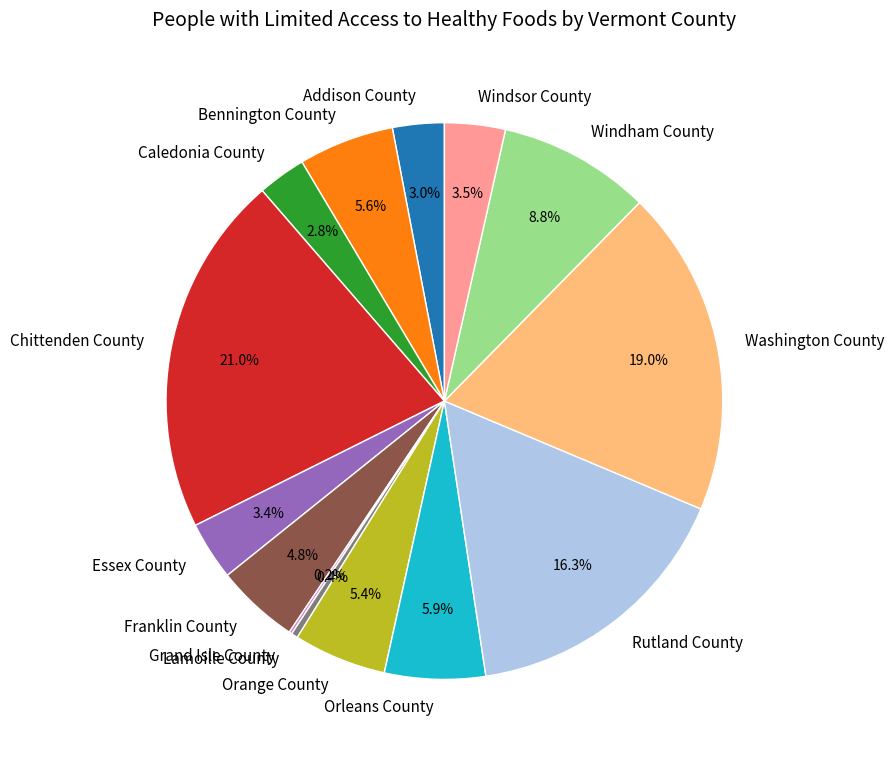

Is it true that Franklin County is 5% of the pie?

True